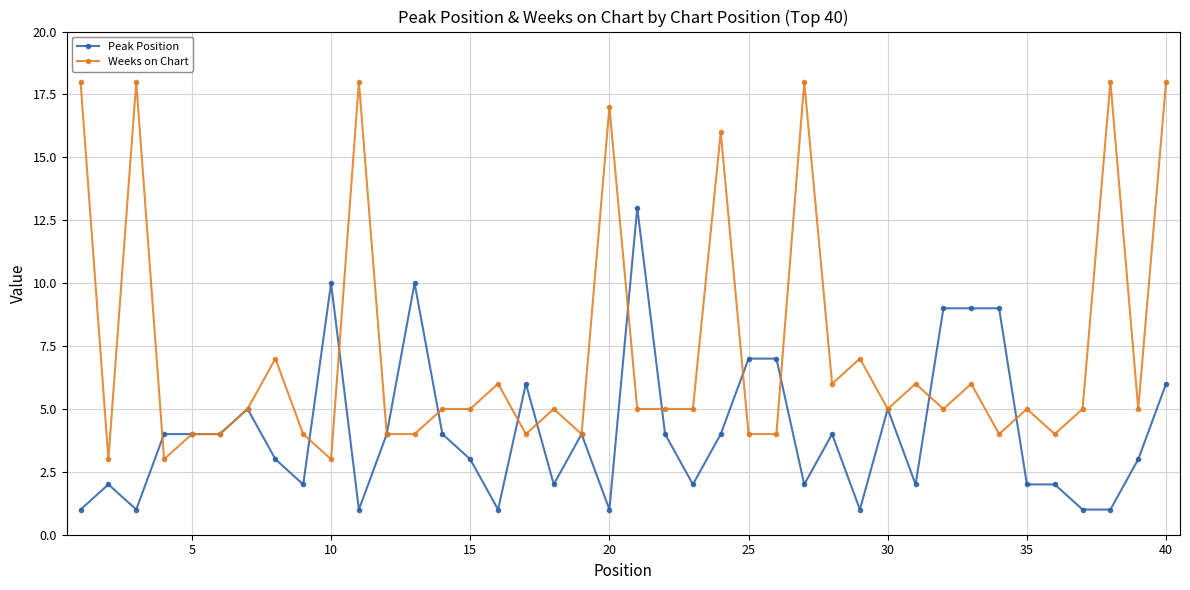

Reading left to right, list all the values displayed in this chart.

Peak Position: 1	2	1	4	4	4	5	3	2	10	1	4	10	4	3	1	6	2	4	1	13	4	2	4	7	7	2	4	1	5	2	9	9	9	2	2	1	1	3	6
Weeks on Chart: 18	3	18	3	4	4	5	7	4	3	18	4	4	5	5	6	4	5	4	17	5	5	5	16	4	4	18	6	7	5	6	5	6	4	5	4	5	18	5	18